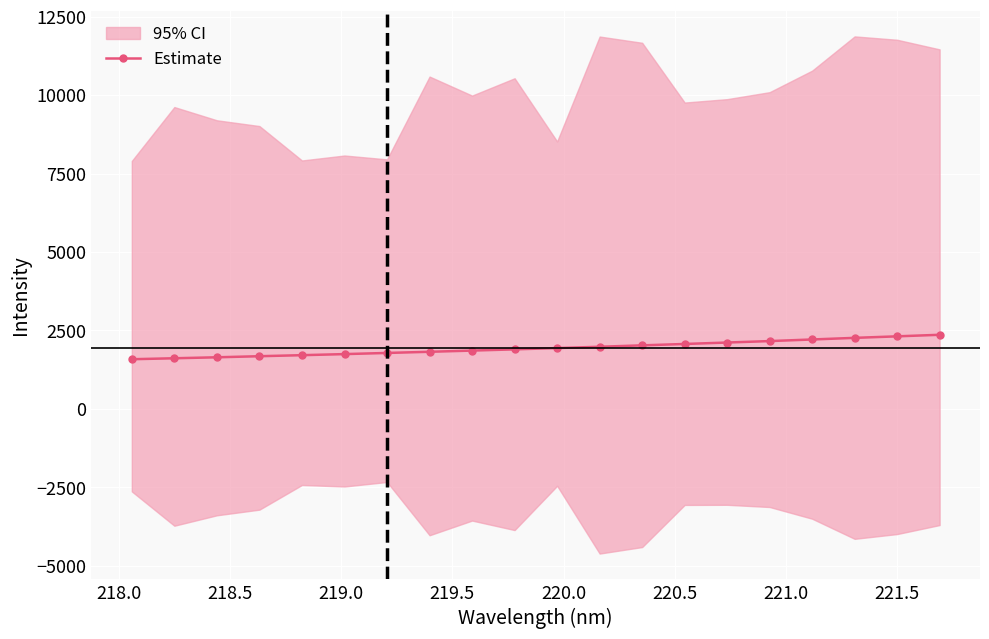

What is the value of the Estimate point at the 6th from the left?

1747.5